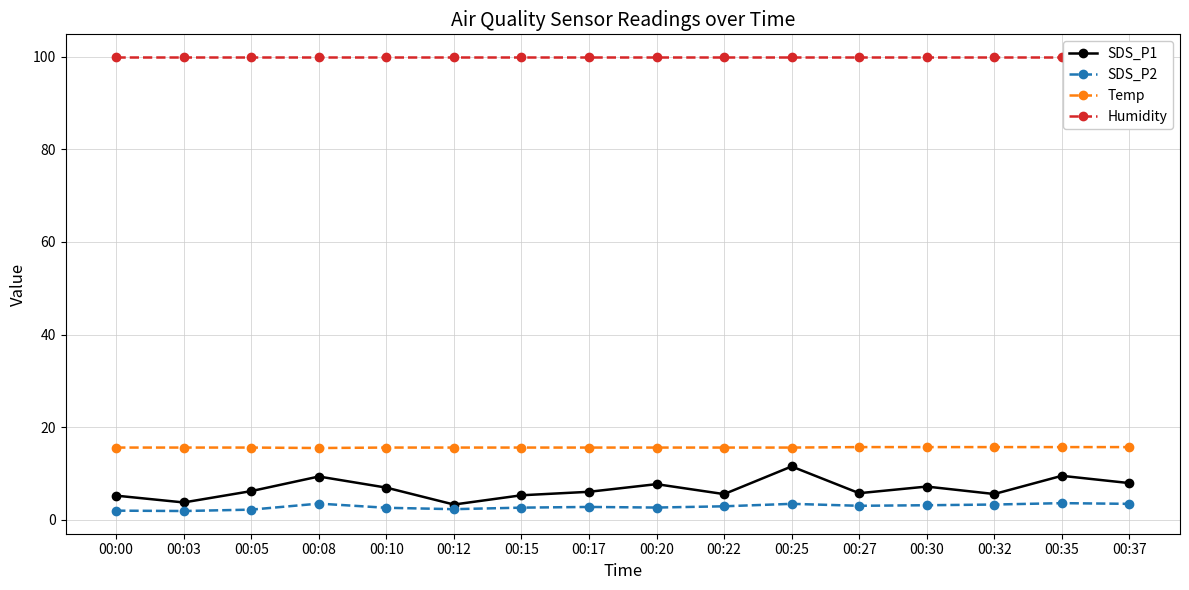

Which series has the largest total across all categories?

Humidity